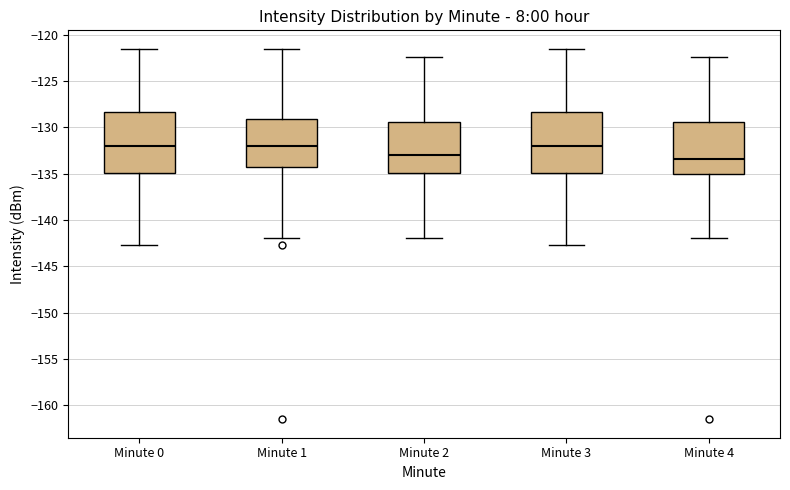

Reading left to right, transcribe this box plot: for each box, give where its median line is, the range the box spans, and where its two whiskers end, as read against the y-axis. The values are not printed on the chart, so give them approximately, as read against the axis.

Minute 0: median -132.0, box -135.0 to -128.5, whiskers -142.5 to -121.5
Minute 1: median -132.0, box -134.5 to -129.0, whiskers -142.0 to -121.5
Minute 2: median -133.0, box -135.0 to -129.5, whiskers -142.0 to -122.5
Minute 3: median -132.0, box -135.0 to -128.5, whiskers -142.5 to -121.5
Minute 4: median -133.5, box -135.0 to -129.5, whiskers -142.0 to -122.5